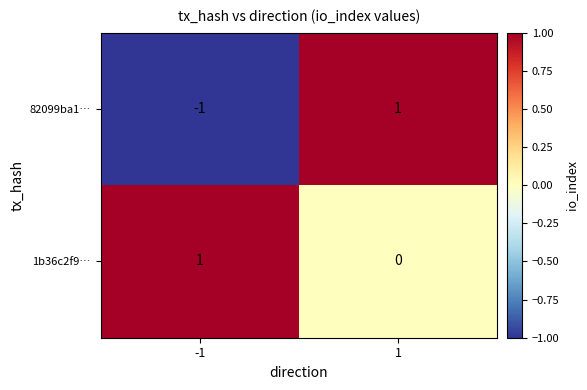

The 82099ba1… series shows 1 at 1. True or false?

True